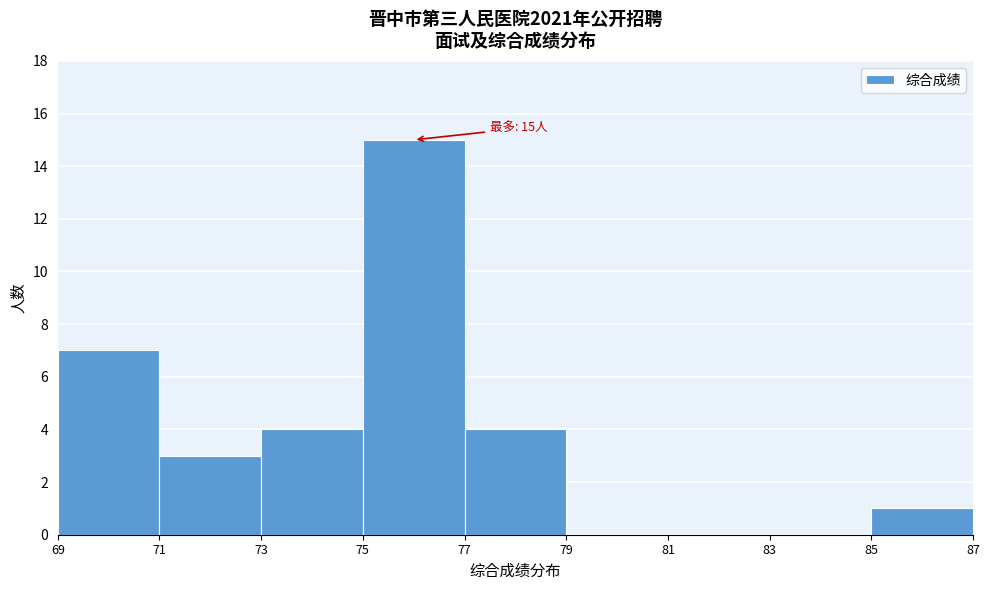

Over which range of the x-axis is the bar tallest?

75 to 77